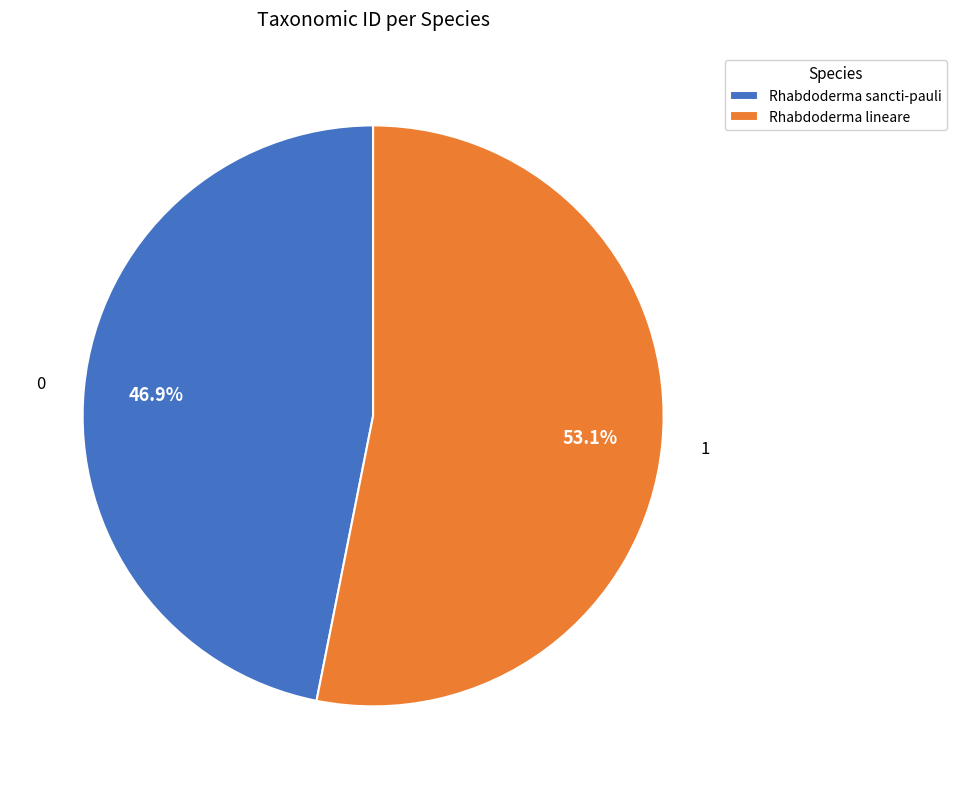

What percentage is the Rhabdoderma sancti-pauli slice, to the nearest percent?

47%